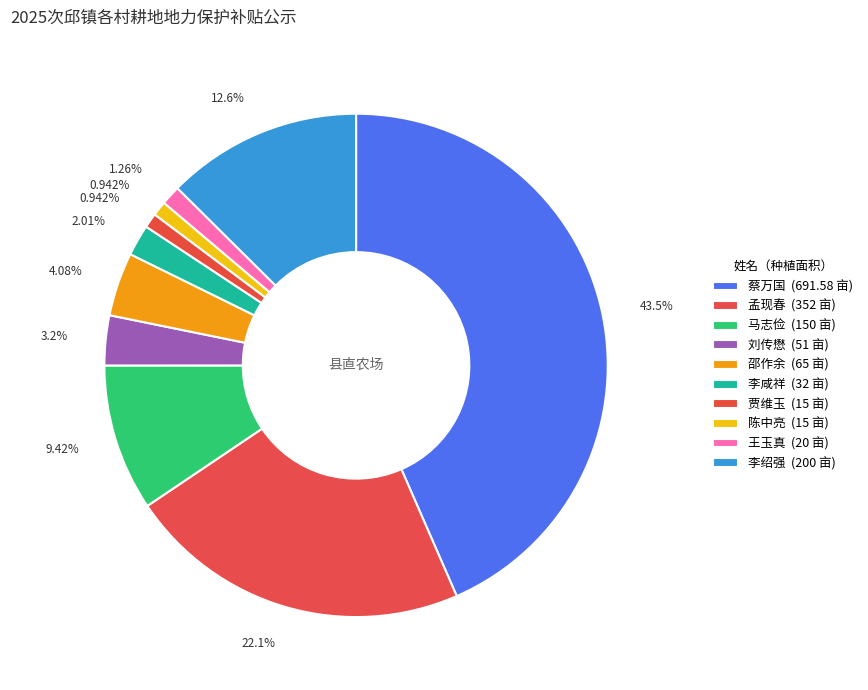

How many slices are in this pie chart?

10